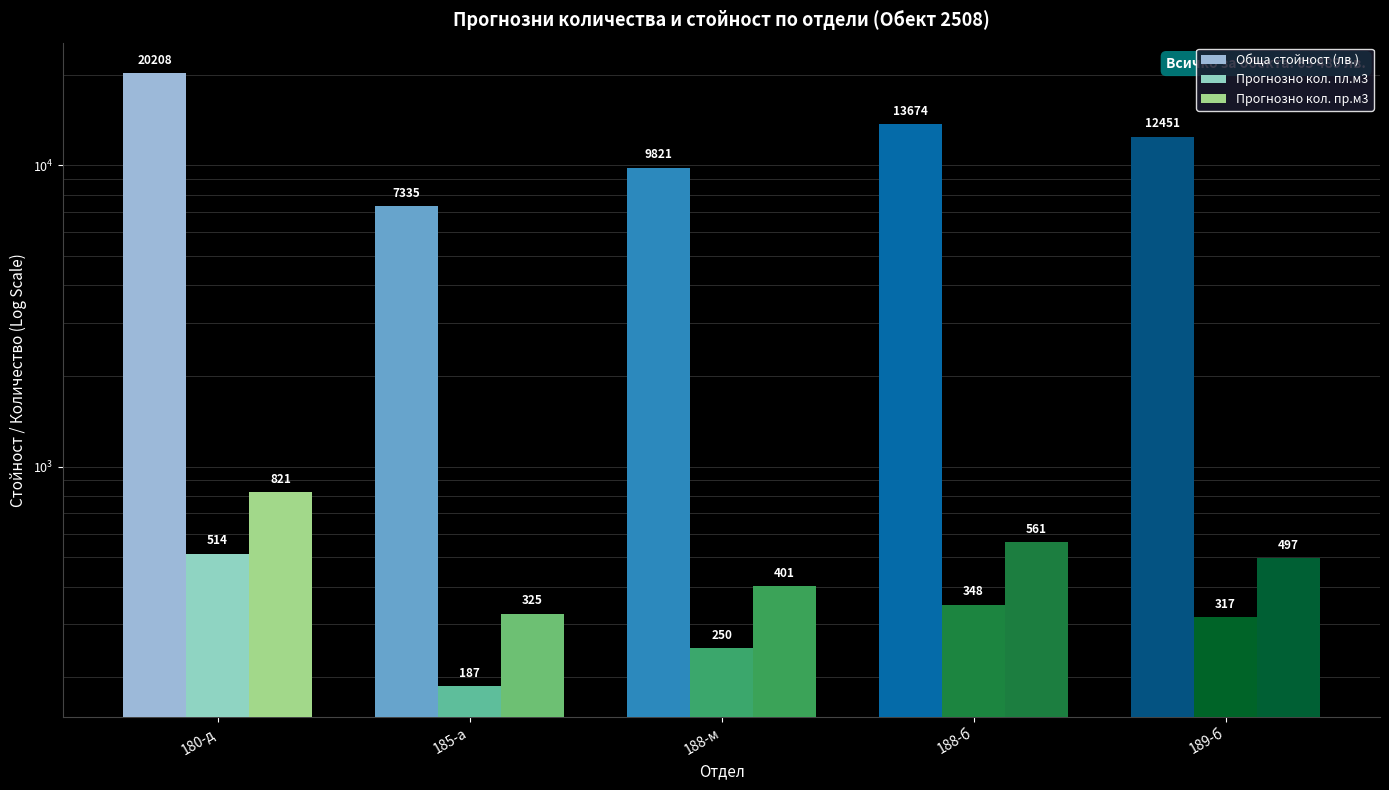

At which category is the sum across all series the highest?

180-д